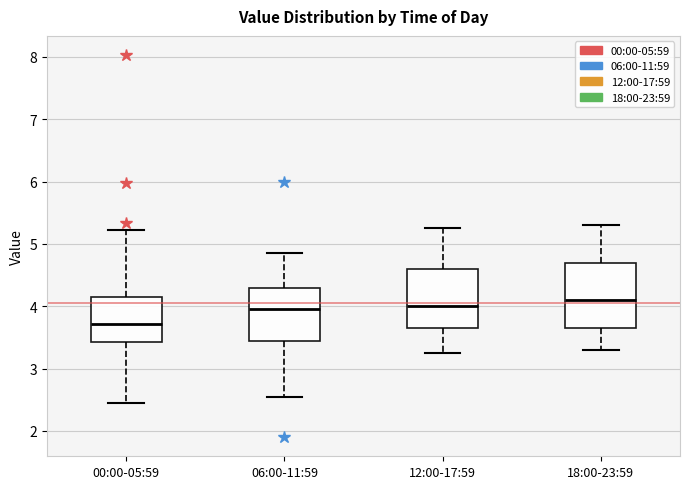

Reading left to right, transcribe this box plot: for each box, give where its median line is, the range the box spans, and where its two whiskers end, as read against the y-axis. The values are not printed on the chart, so give them approximately, as read against the axis.

00:00-05:59: median 3.7, box 3.4 to 4.2, whiskers 2.5 to 5.2
06:00-11:59: median 4.0, box 3.5 to 4.3, whiskers 2.6 to 4.9
12:00-17:59: median 4.0, box 3.7 to 4.6, whiskers 3.3 to 5.3
18:00-23:59: median 4.1, box 3.7 to 4.7, whiskers 3.3 to 5.3